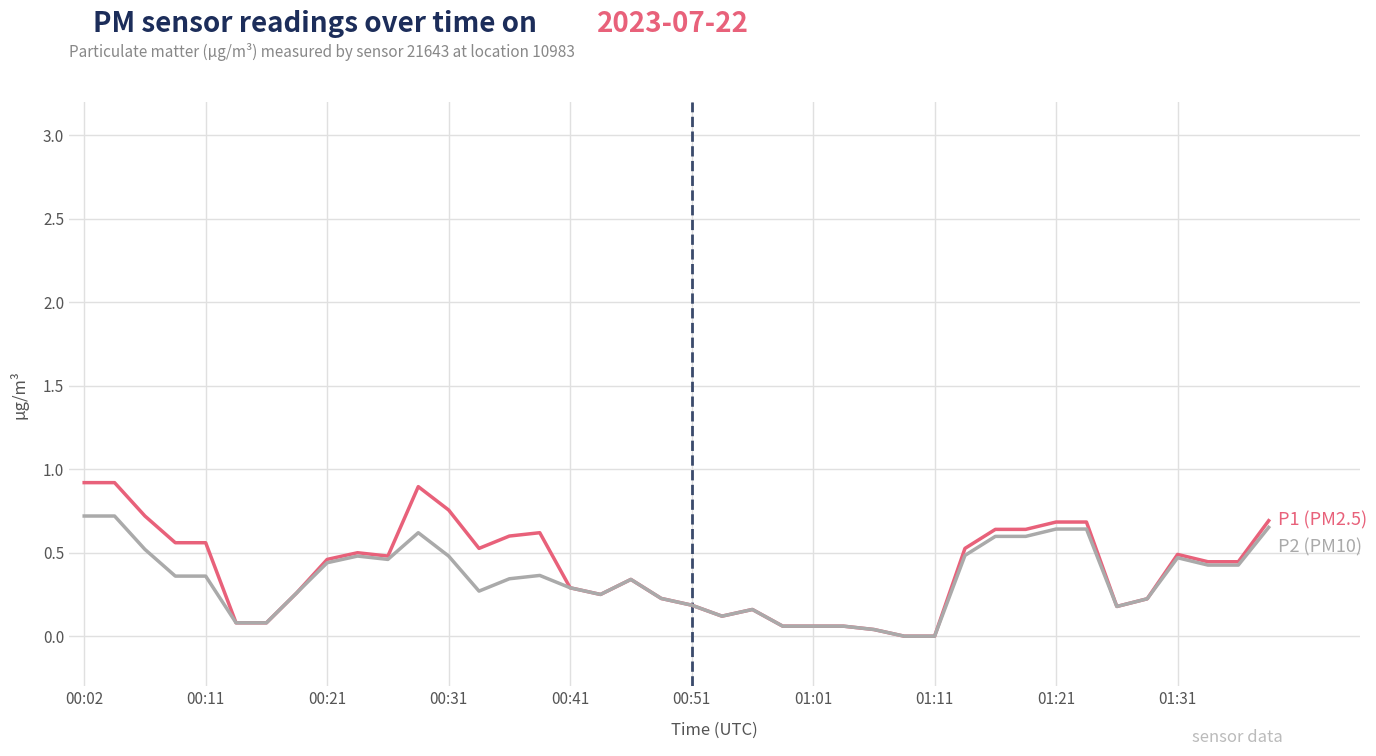

What is the greatest value displayed?

0.9